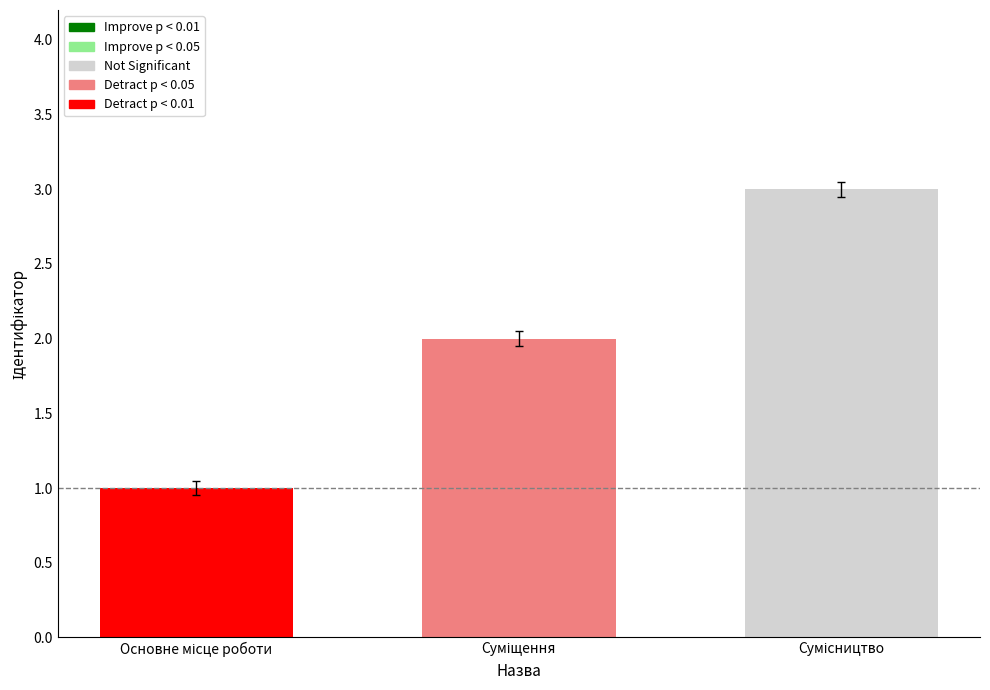

True or false: the data shows 1.6 at Сумісництво.

False